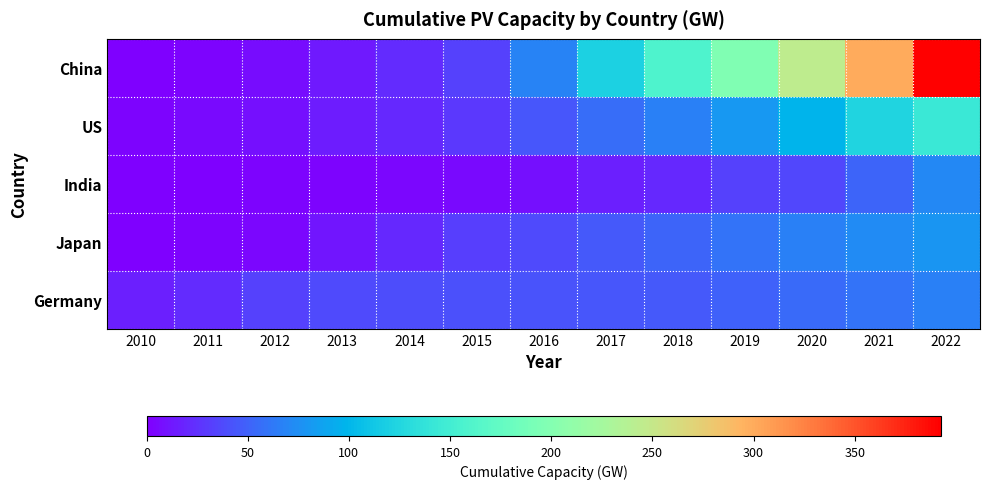

What is the maximum value shown in the chart?

392.6